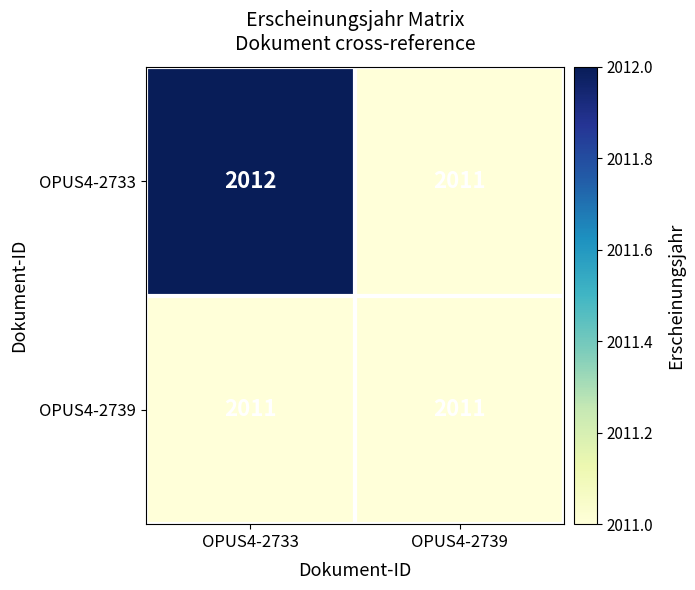

Is it true that OPUS4-2733 equals 434 at OPUS4-2739?

False